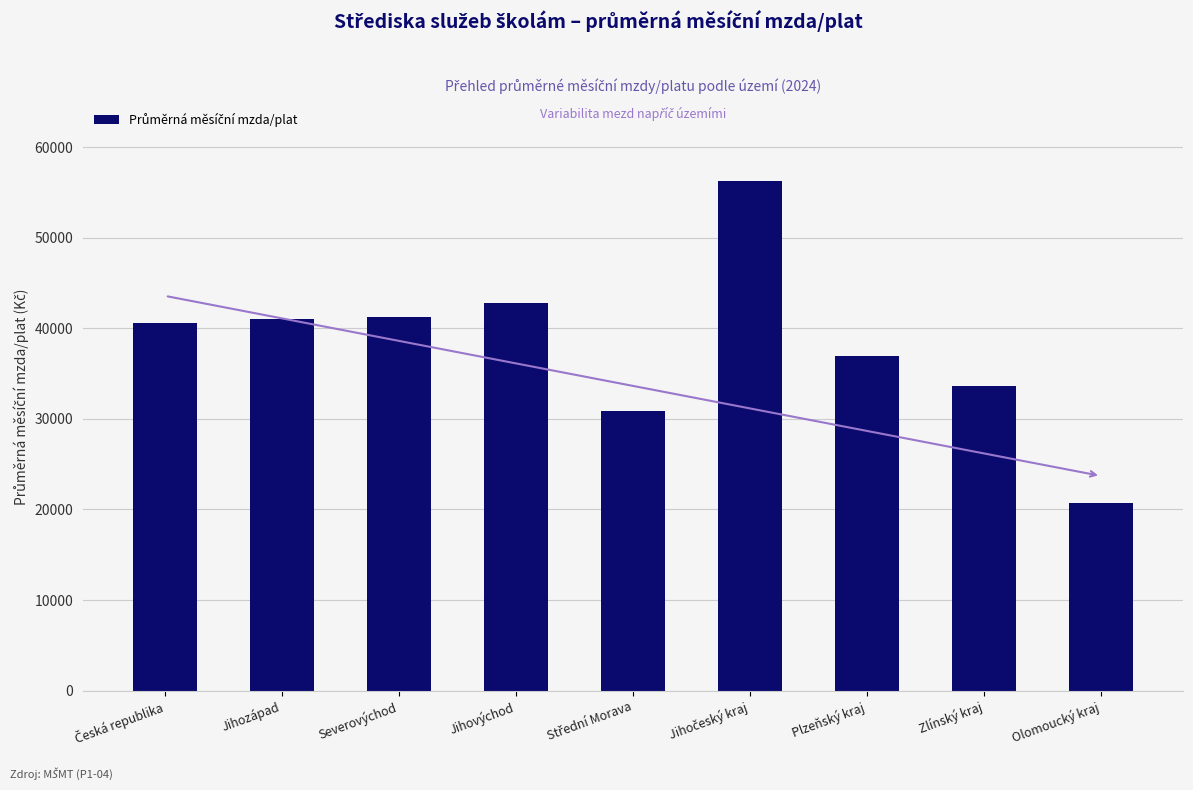

What is the minimum value shown in the chart?

20704.7